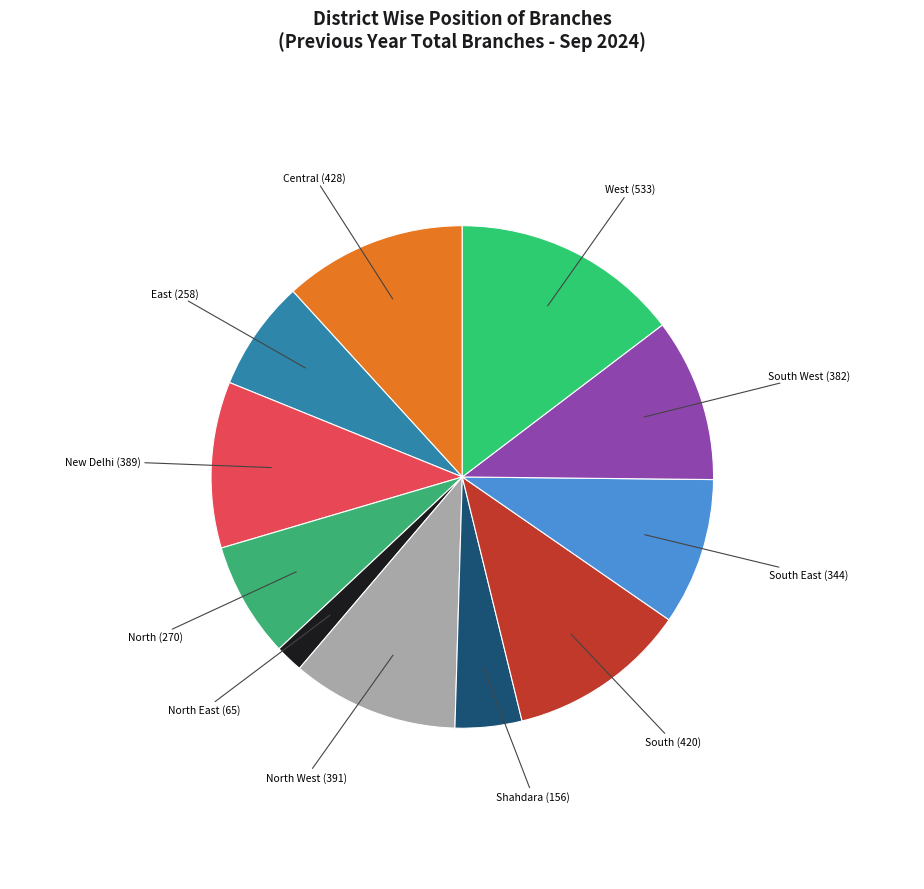

Is there a majority slice in this chart?

No